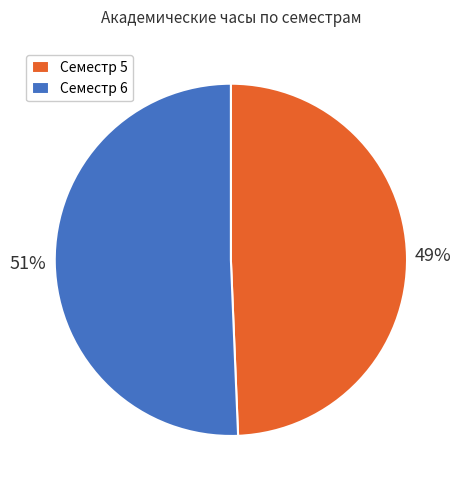

To the nearest percent, what percentage of the pie is Семестр 5?

49%